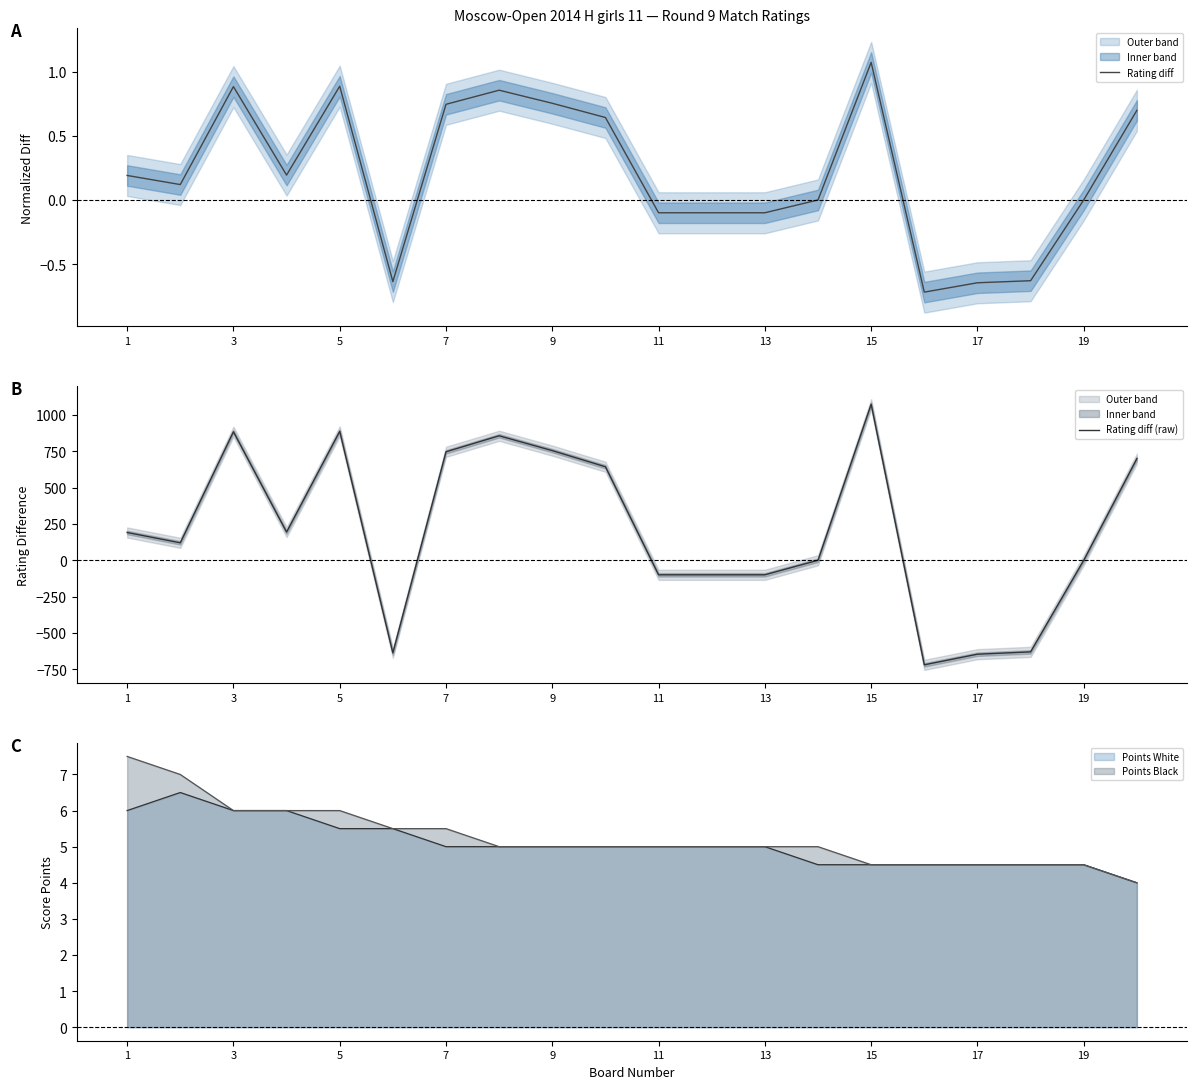

Rank the series by their average value, from highest to lowest.

Rating diff (raw), Rating diff